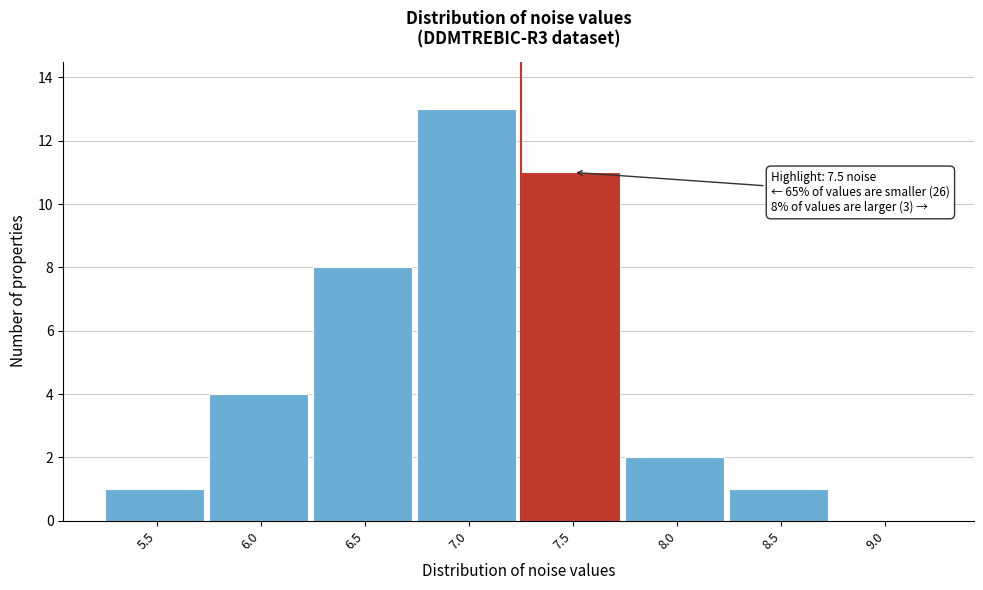

Reading right to left, what are all the values shown in this chart?

9.0=0	8.5=1	8.0=2	7.5=11	7.0=13	6.5=8	6.0=4	5.5=1